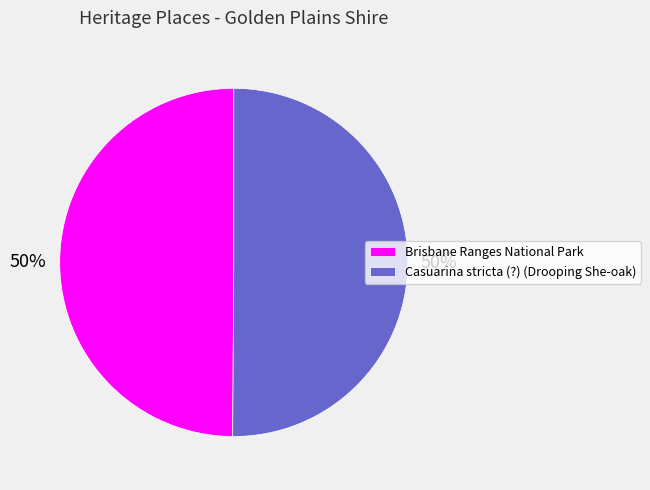

How many segments does this pie chart have?

2